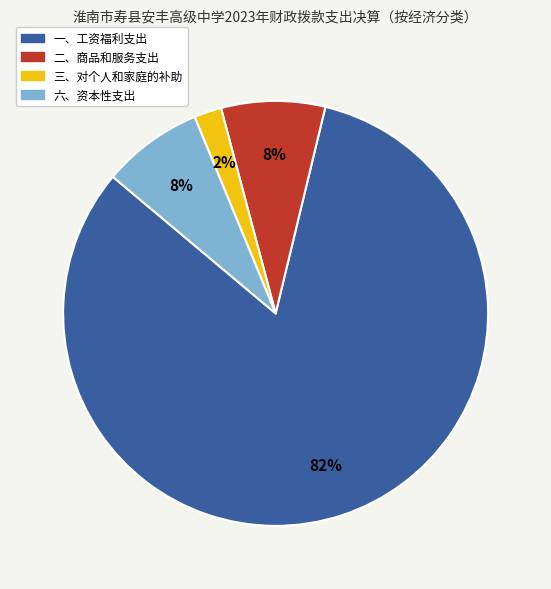

How many slices are in this pie chart?

4